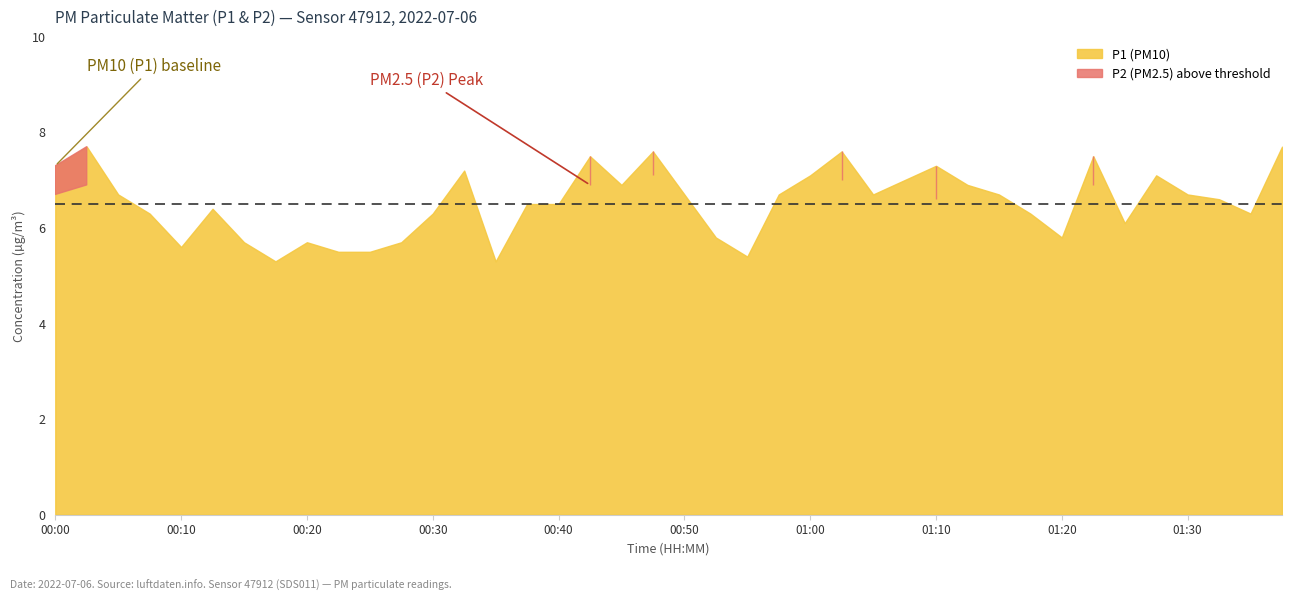

What is the difference between the maximum and minimum values in the P2 series?

2.7